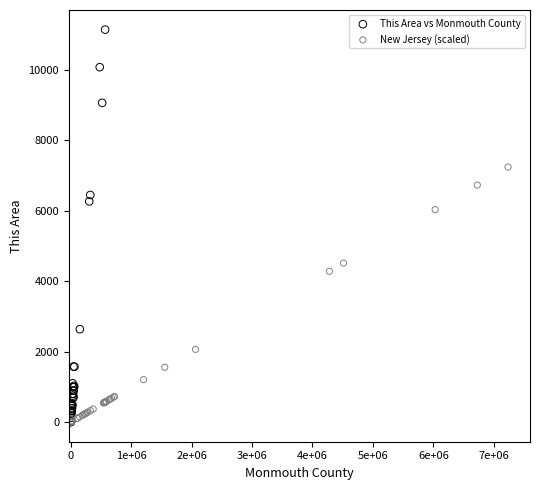

Which series has the widest spread of Y values?

This Area vs Monmouth County